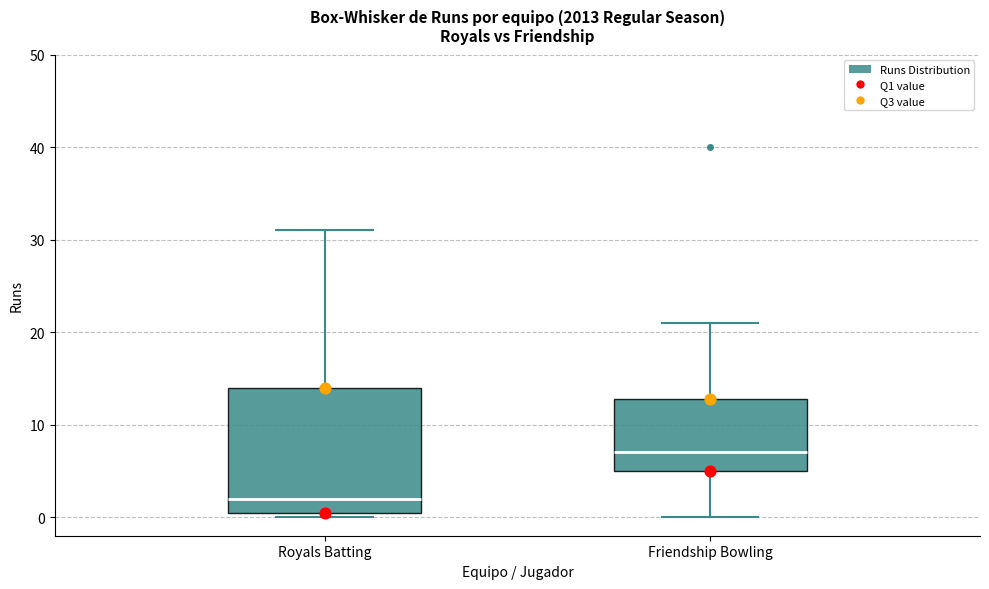

Which box is the tallest, from its lower edge to its upper edge?

Royals Batting